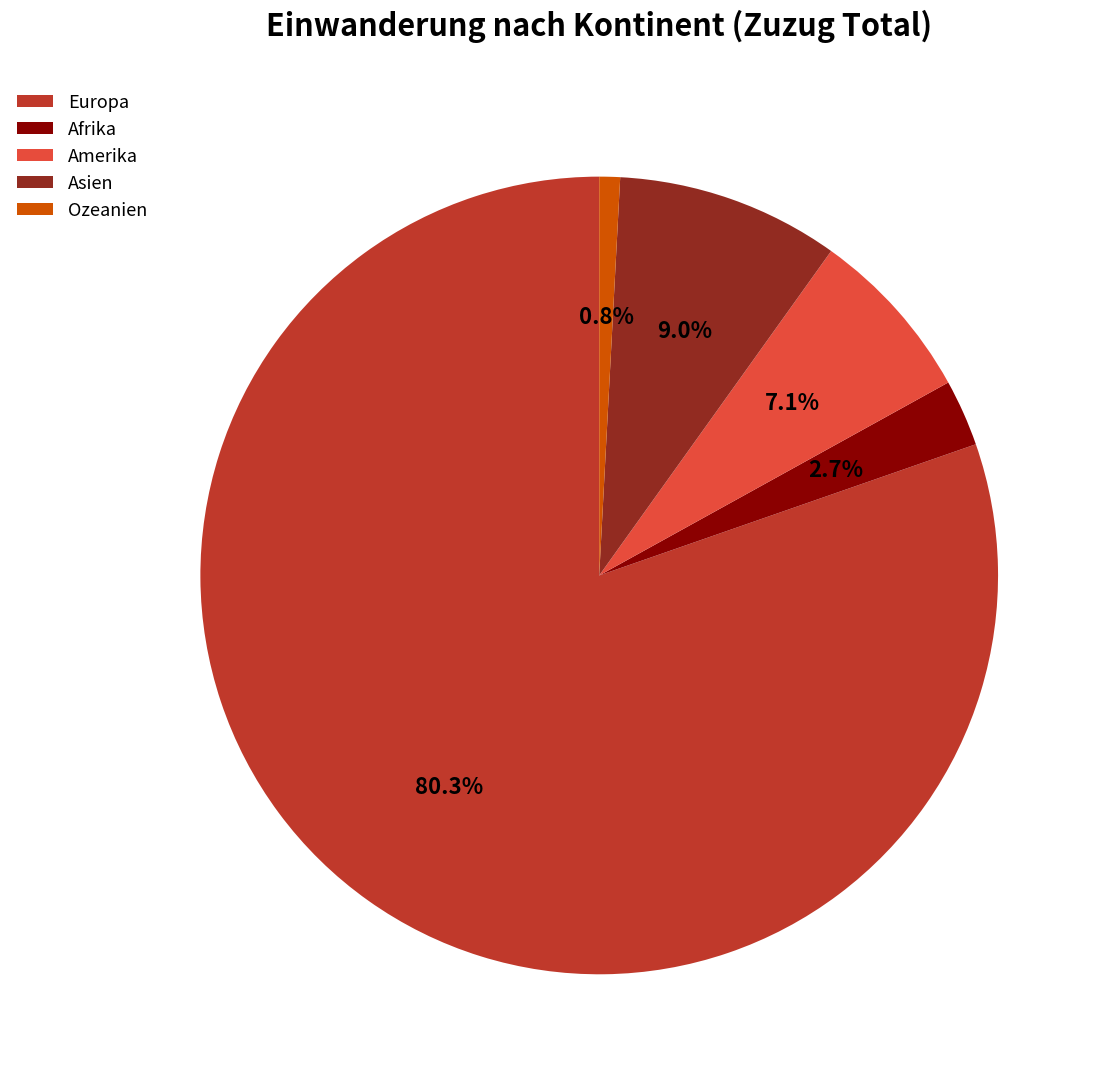

Which has a higher value, Amerika or Afrika?

Amerika